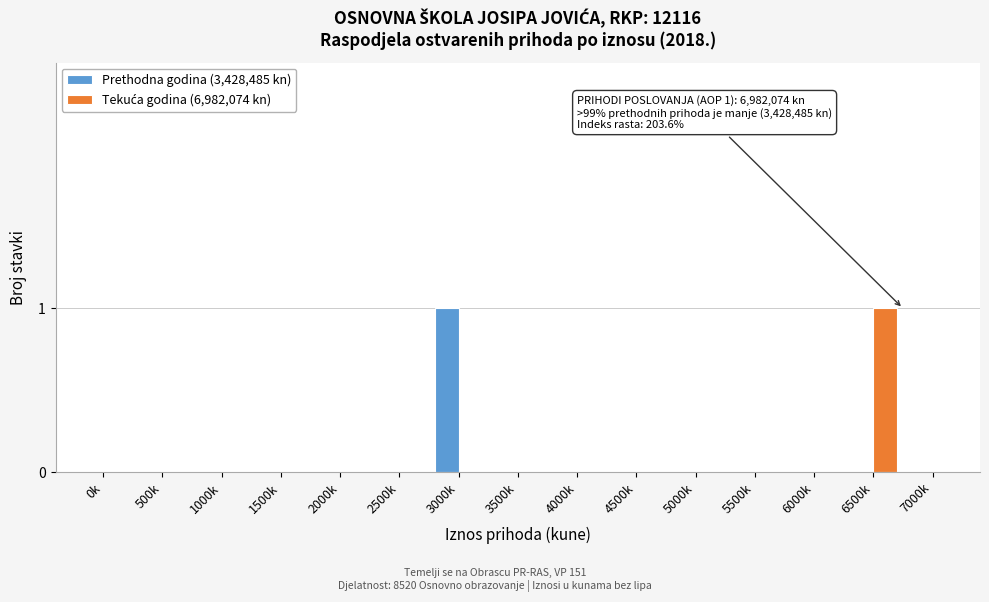

Is it true that Prethodna godina (3,428,485 kn) equals 0 at 6000k?

True